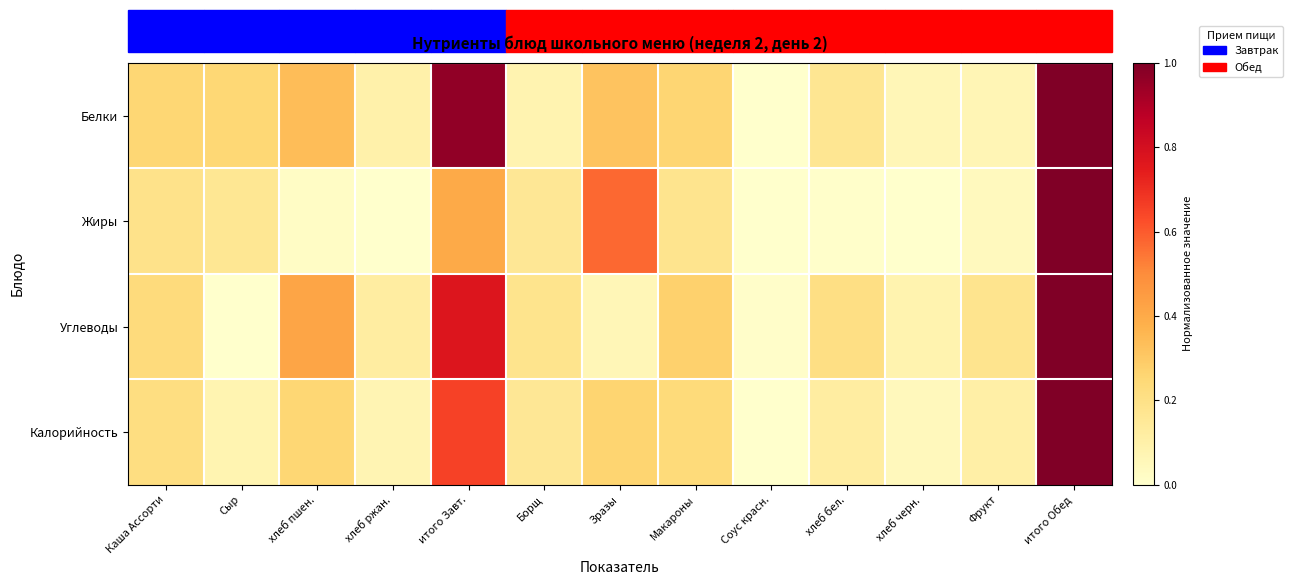

Reading left to right, what are all the values shown in this chart?

Белки: Каша Ассорти=0.3	Сыр=0.3	хлеб пшен.=0.3	хлеб ржан.=0.1	итого Завт.=1.0	Борщ=0.1	Зразы=0.3	Макароны=0.3	Соус красн.=0.0	хлеб бел.=0.2	хлеб черн.=0.1	Фрукт=0.1	итого Обед=1.0
Жиры: Каша Ассорти=0.2	Сыр=0.2	хлеб пшен.=0.0	хлеб ржан.=0.0	итого Завт.=0.4	Борщ=0.2	Зразы=0.6	Макароны=0.2	Соус красн.=0.0	хлеб бел.=0.0	хлеб черн.=0.0	Фрукт=0.0	итого Обед=1.0
Углеводы: Каша Ассорти=0.2	Сыр=0.0	хлеб пшен.=0.4	хлеб ржан.=0.1	итого Завт.=0.8	Борщ=0.2	Зразы=0.1	Макароны=0.3	Соус красн.=0.0	хлеб бел.=0.2	хлеб черн.=0.1	Фрукт=0.2	итого Обед=1.0
Калорийность: Каша Ассорти=0.2	Сыр=0.1	хлеб пшен.=0.3	хлеб ржан.=0.1	итого Завт.=0.7	Борщ=0.2	Зразы=0.3	Макароны=0.2	Соус красн.=0.0	хлеб бел.=0.1	хлеб черн.=0.0	Фрукт=0.1	итого Обед=1.0